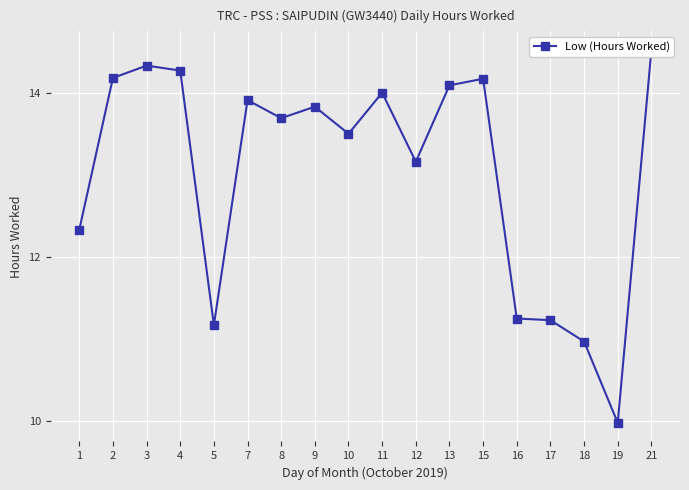

True or false: the data shows 6.6 at 17.

False